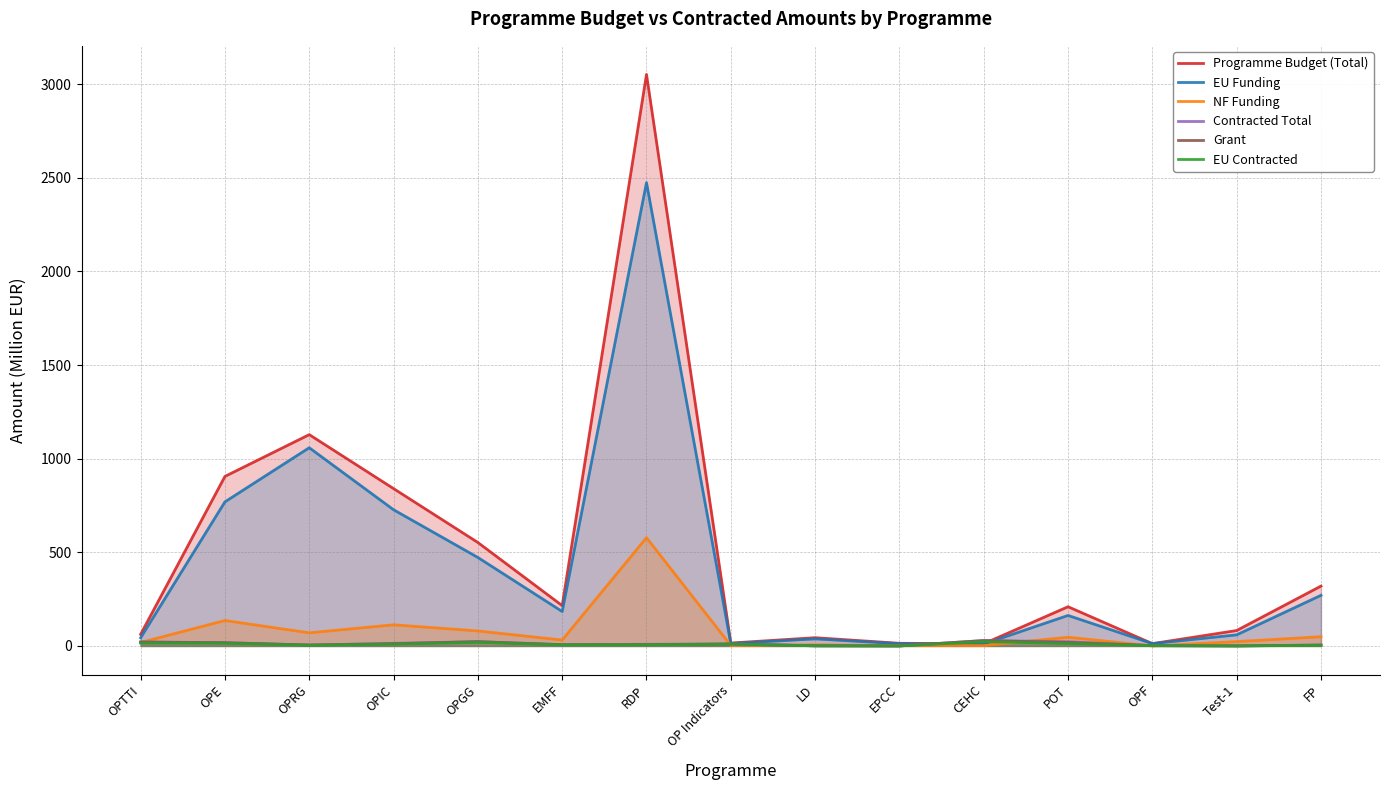

Which series has the largest range (max minus min)?

Programme Budget (Total)